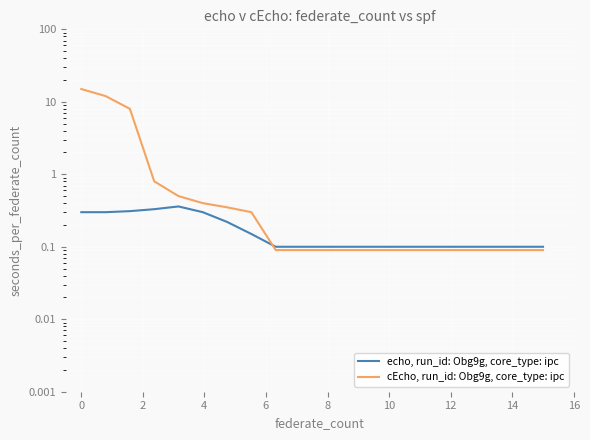

Reading left to right, transcribe all the data shown in this chart.

echo, run_id: Obg9g, core_type: ipc: 0.3	0.3	0.3	0.3	0.4	0.3	0.2	0.1	0.1	0.1	0.1	0.1	0.1	0.1	0.1	0.1	0.1	0.1	0.1	0.1
cEcho, run_id: Obg9g, core_type: ipc: 15.0	12.0	8.0	0.8	0.5	0.4	0.3	0.3	0.1	0.1	0.1	0.1	0.1	0.1	0.1	0.1	0.1	0.1	0.1	0.1